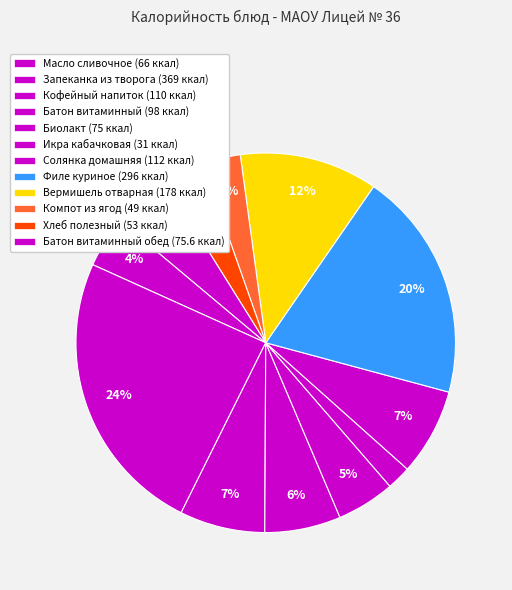

Is there a majority slice in this chart?

No